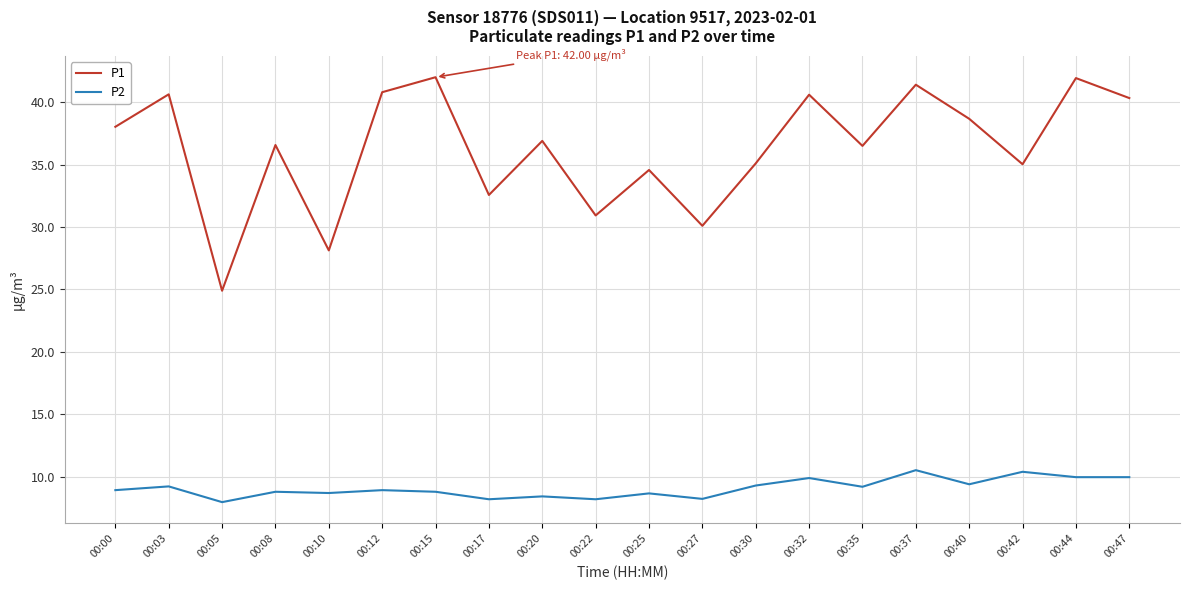

Is the value of P1 at 00:27 greater than the value of P2 at 00:08?

Yes